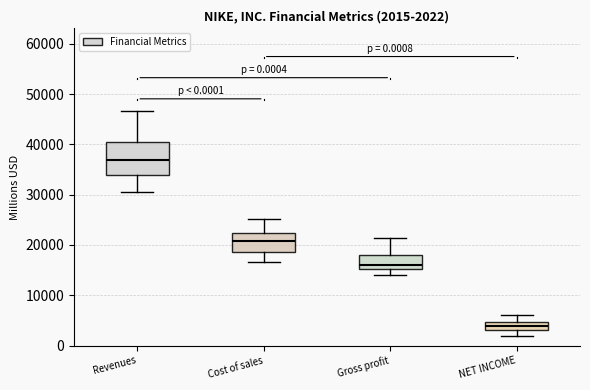

Which box has the lowest median line?

NET INCOME